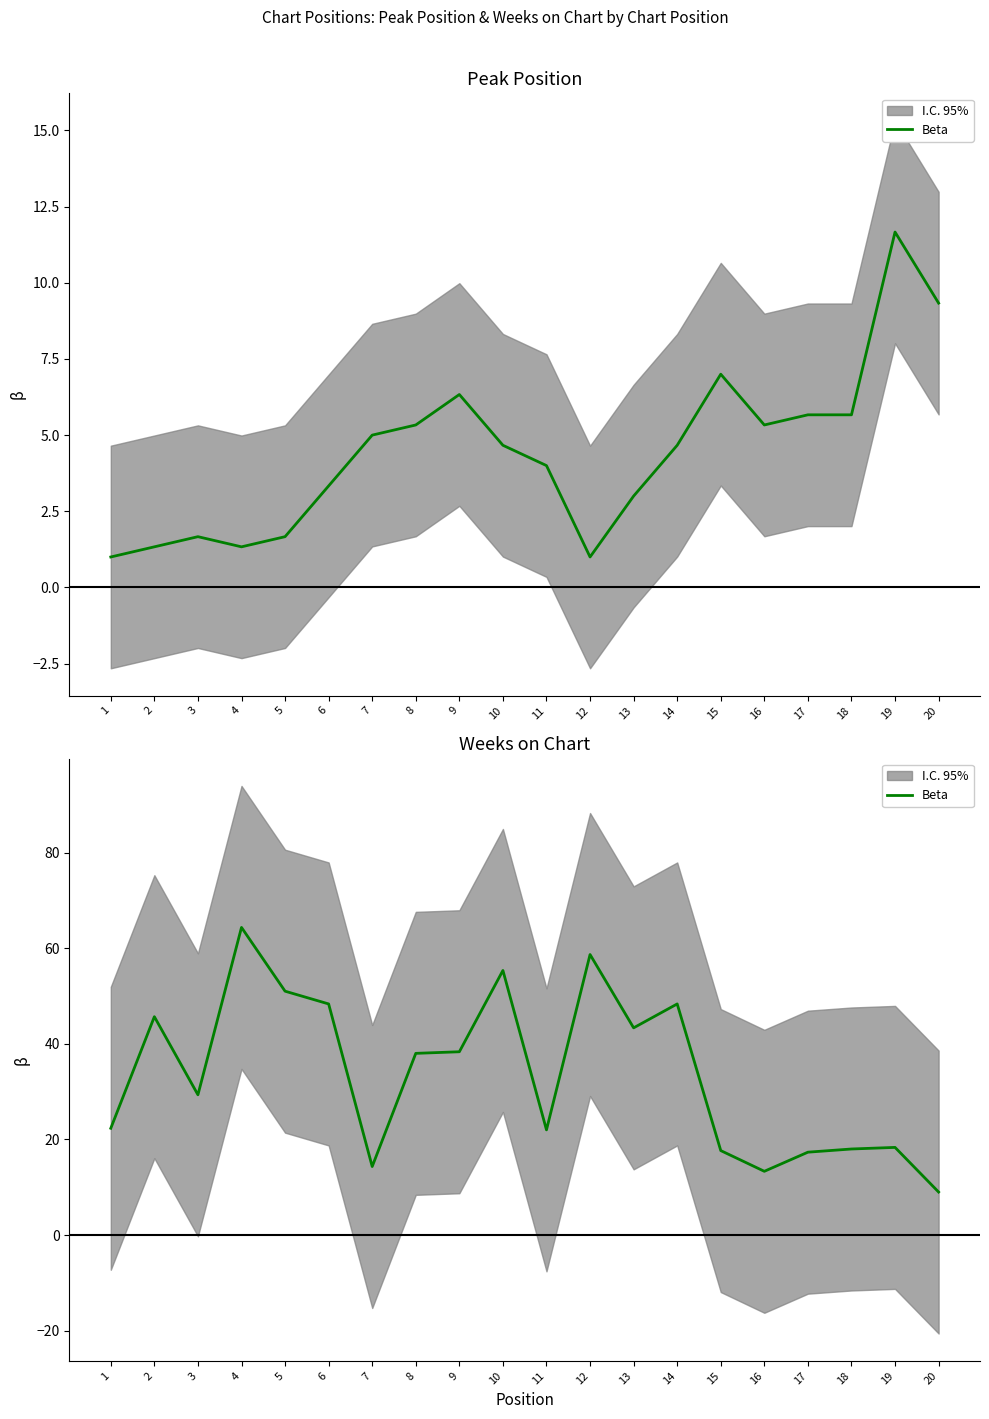

What is the approximate value at 5?

51.0